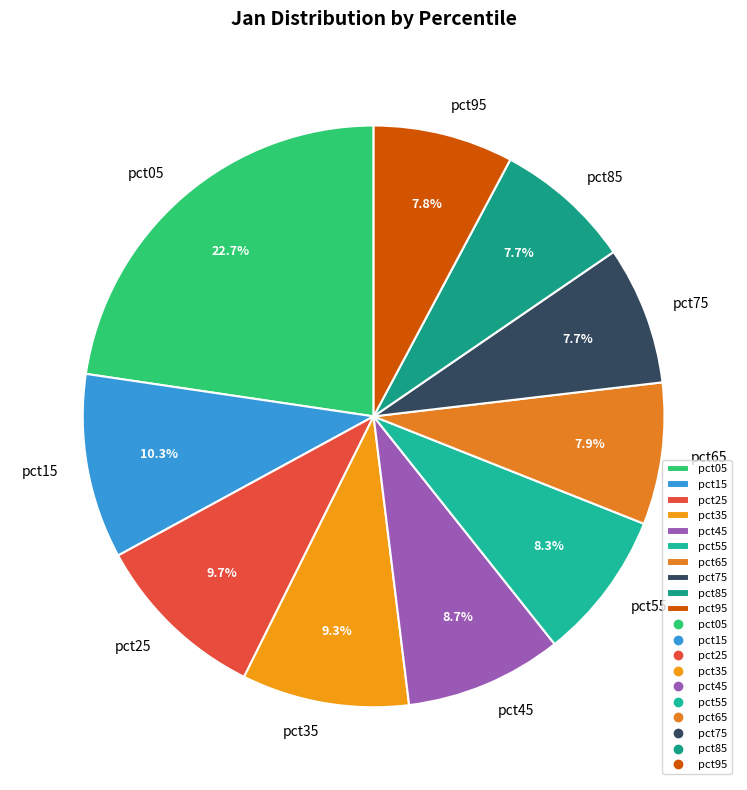

The pct25 slice represents 17% of the pie. True or false?

False